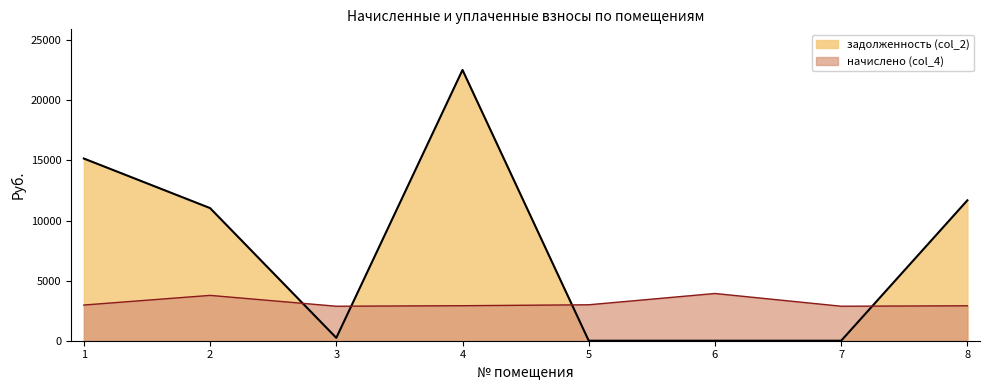

After their last crossing, which series has the higher values: задолженность (col_2) or начислено (col_4)?

задолженность (col_2)